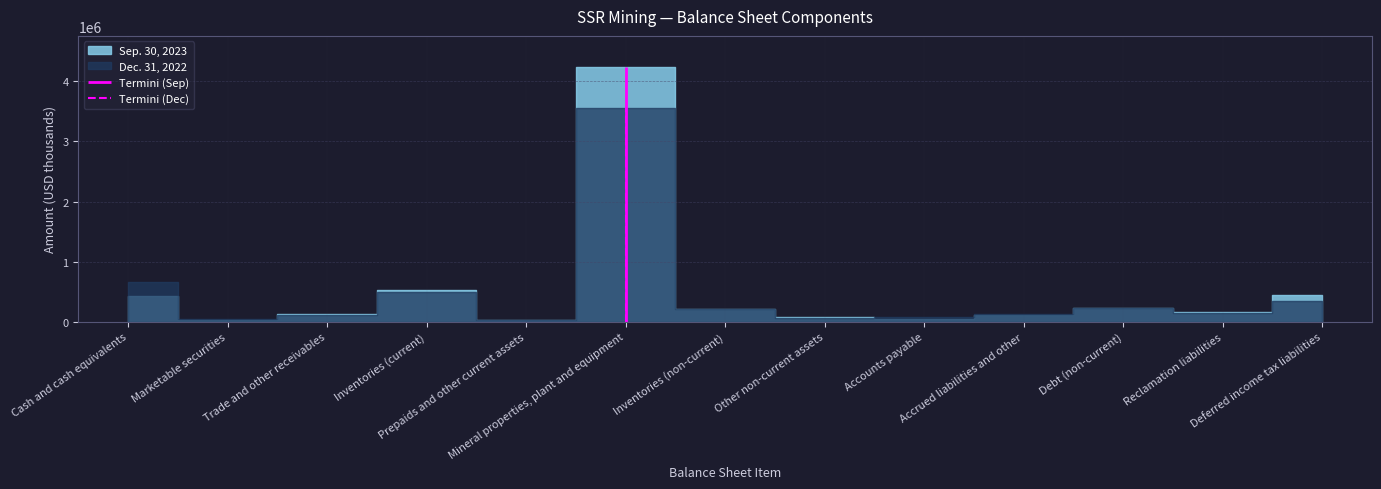

Rank the series by their maximum value, from lowest to highest.

Dec. 31, 2022, Sep. 30, 2023